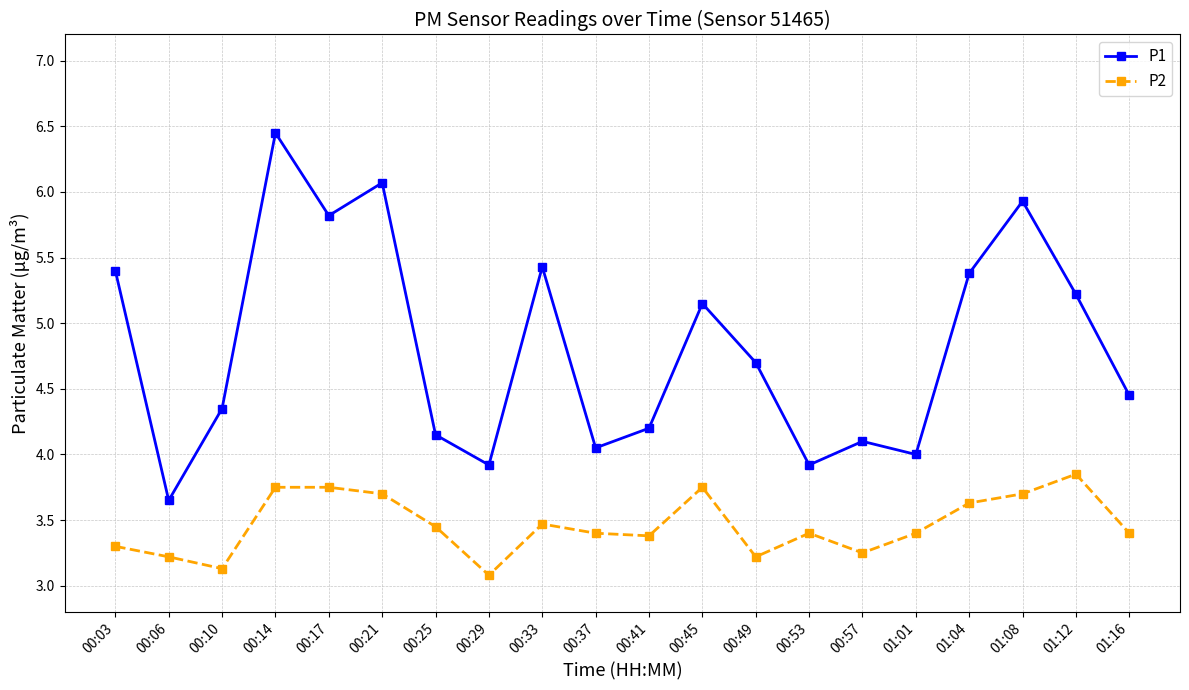

In P2, how many points are lower than both neighbors (excluding endpoints)?

5